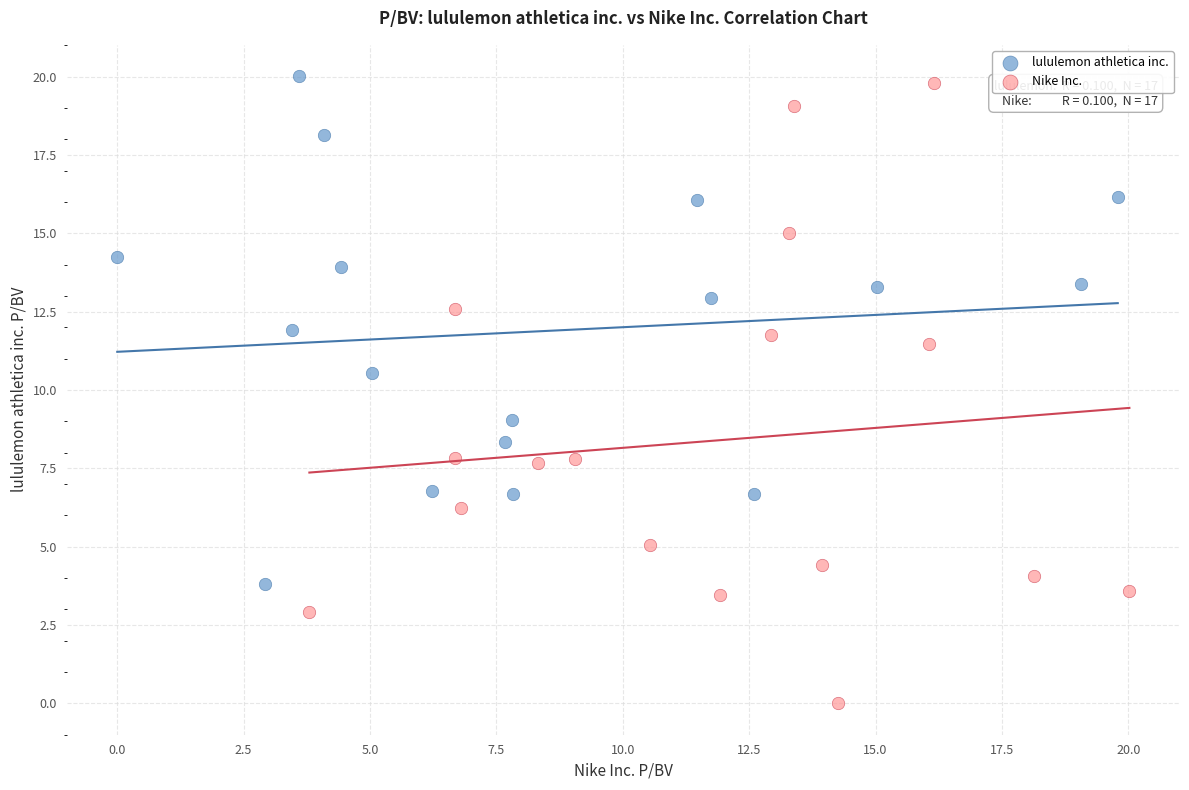

Which series contains the lowest Y value?

Nike Inc.